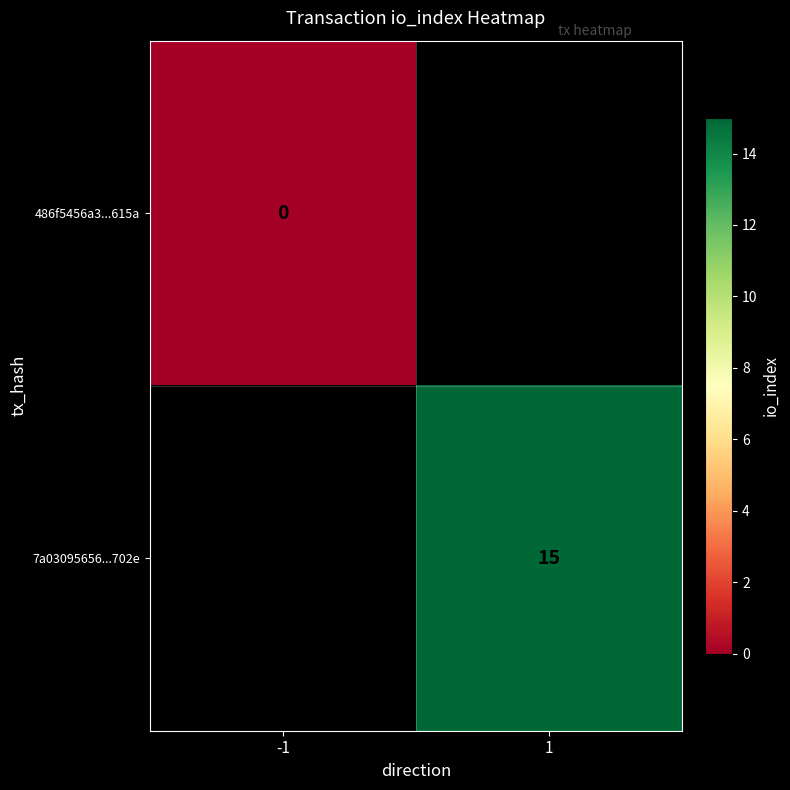

The value of 7a03095656...702e at 1 is 26.4. True or false?

False